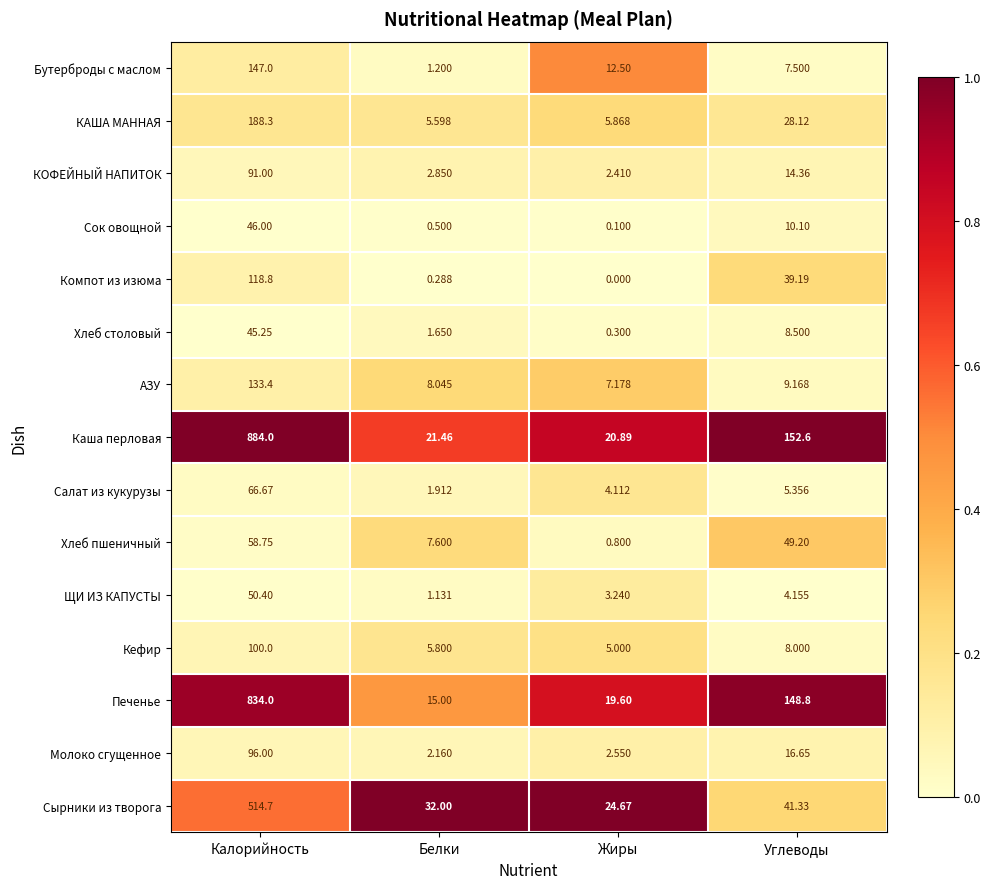

At which label does Салат из кукурузы first exceed 5?

Калорийность